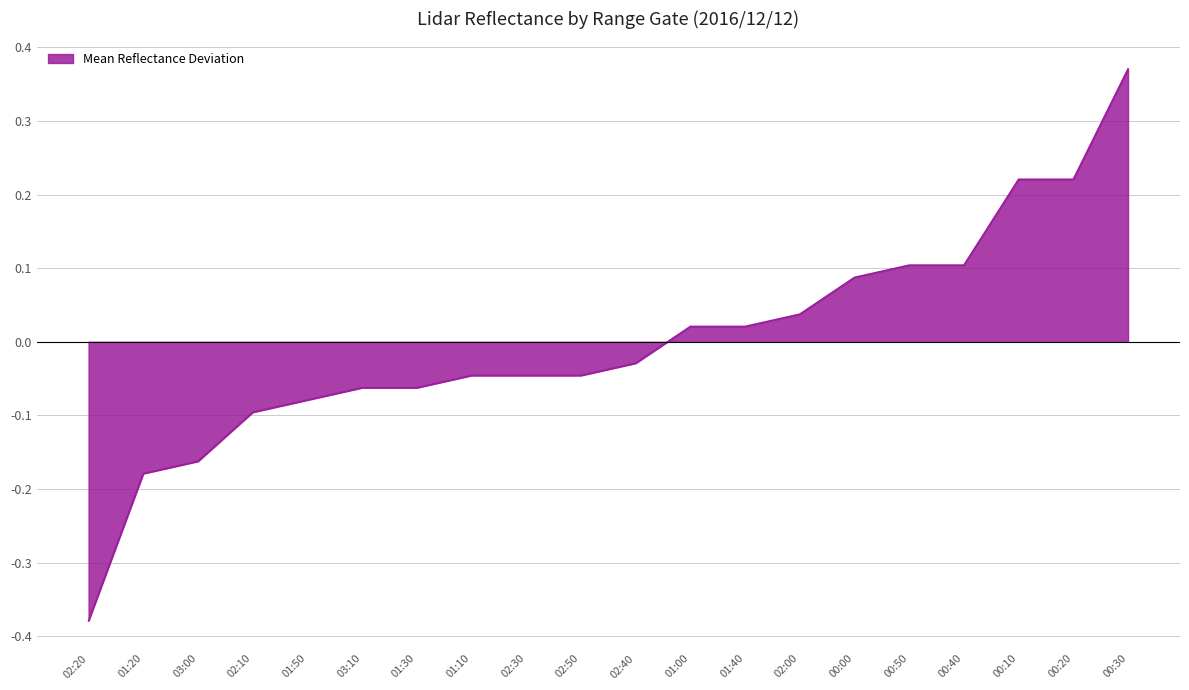

What position from the right is 02:50?

11